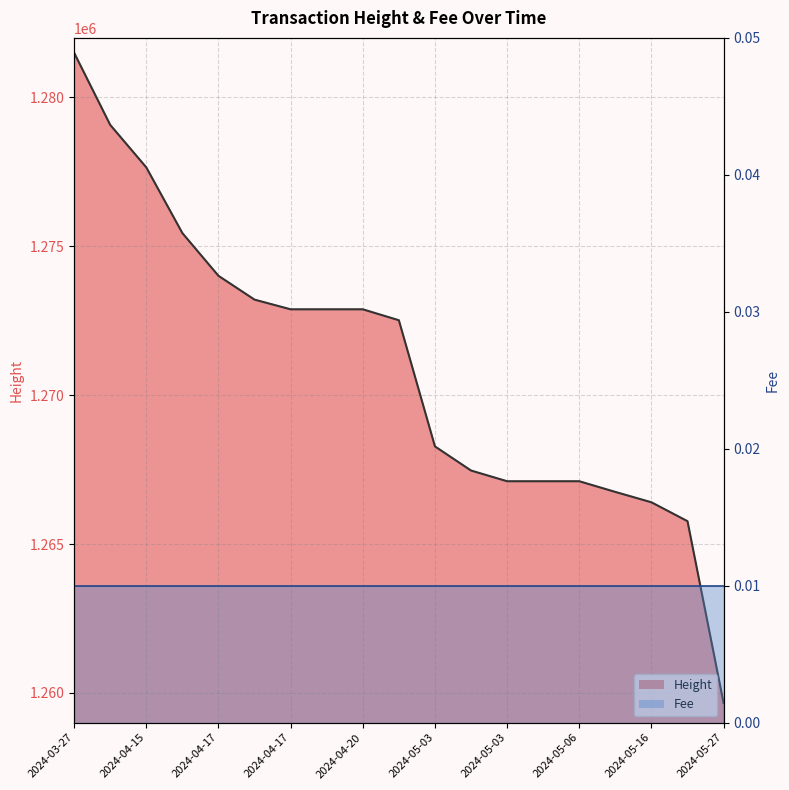

List the labels in order of value, largest first.

2024-03-27, 2024-04-13, 2024-04-15, 2024-04-16, 2024-04-17, 2024-04-17, 2024-04-17, 2024-04-18, 2024-04-20, 2024-05-02, 2024-05-03, 2024-05-03, 2024-05-03, 2024-05-04, 2024-05-06, 2024-05-10, 2024-05-16, 2024-05-20, 2024-05-27